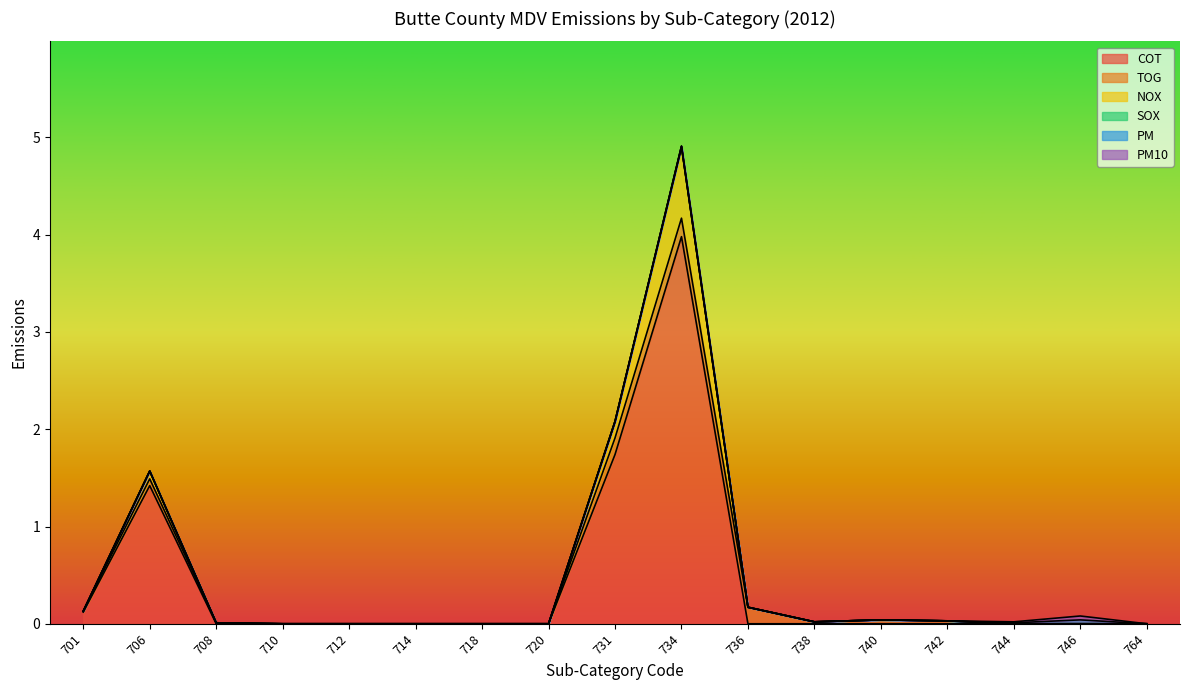

How many categories are shown in the chart?

17